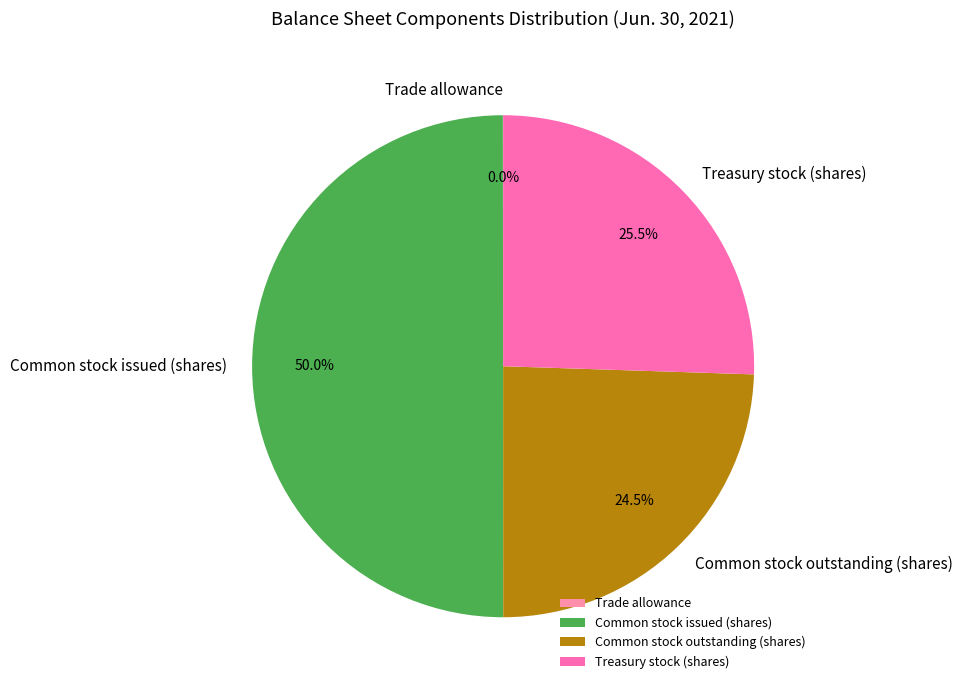

Is Common stock outstanding (shares) the majority of the pie?

No